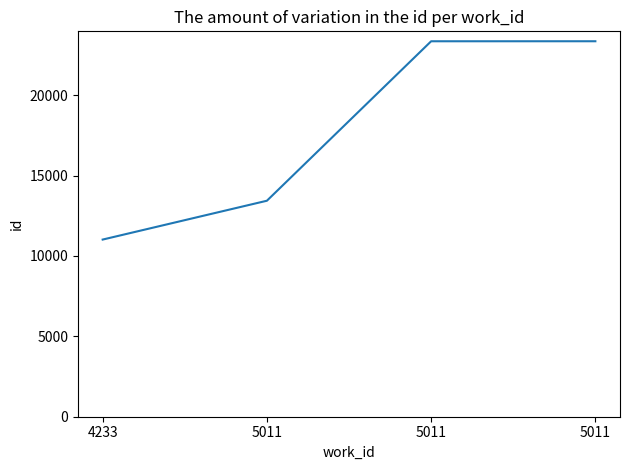

True or false: the data shows 23356 at 5011.

True